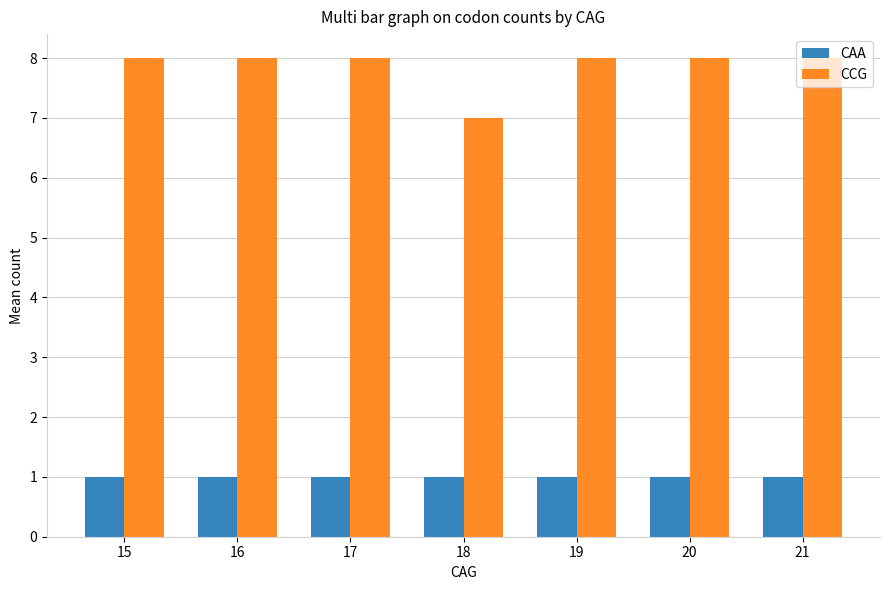

How many groups of bars are there?

7